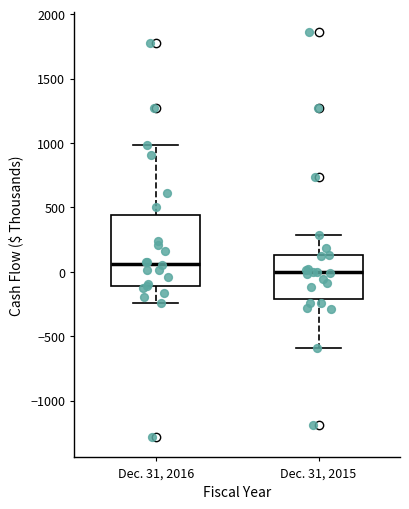

Comparing the boxes themselves (not the whiskers), which one is the tallest?

Dec. 31, 2016